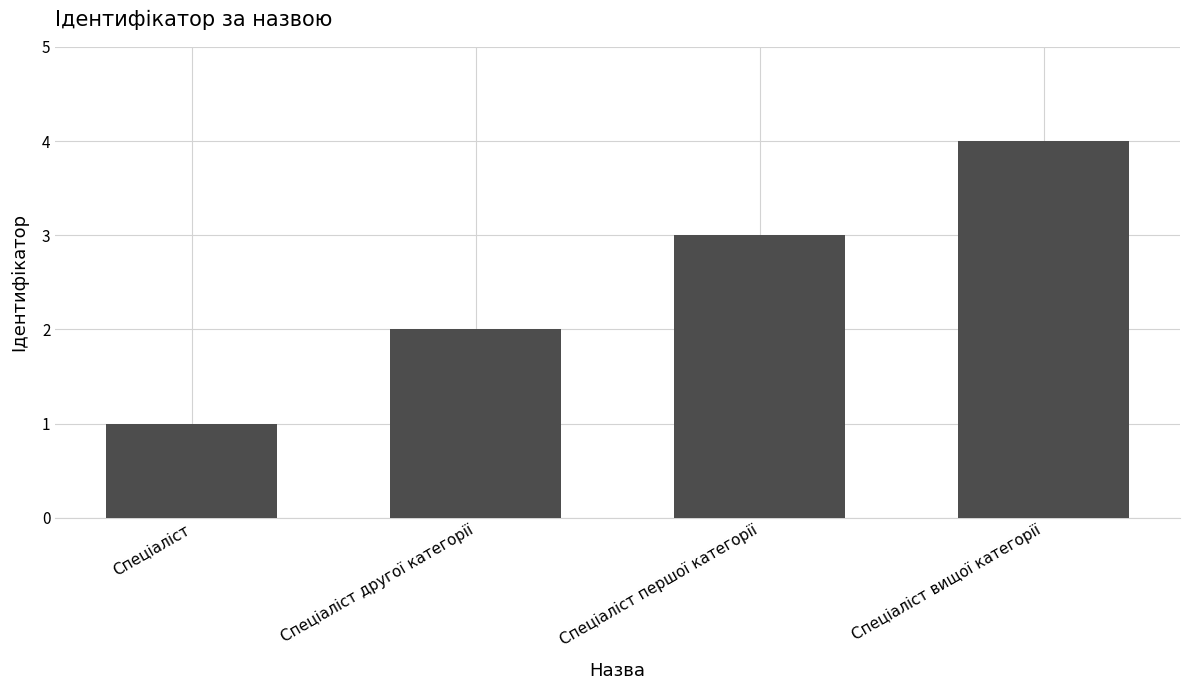

Where is the data nearest to the value 2?

Спеціаліст другої категорії